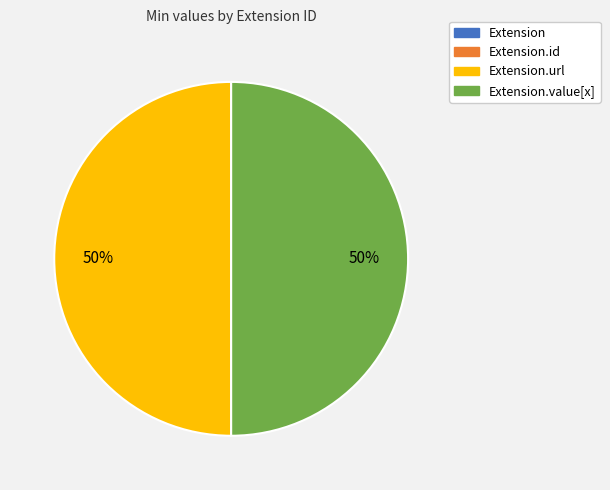

To the nearest percent, what is the difference between the largest and smallest slice percentages?

50%